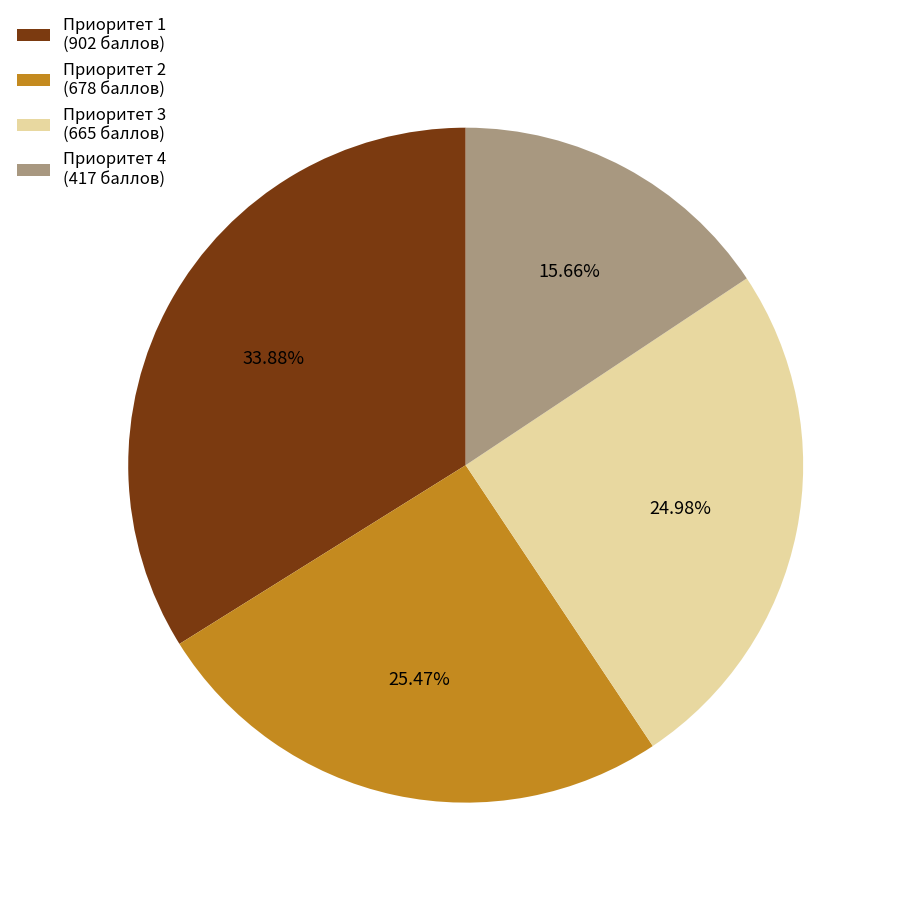

What is the ratio of the value at Приоритет 2 (678 баллов) to the value at Приоритет 1 (902 баллов)?

0.8